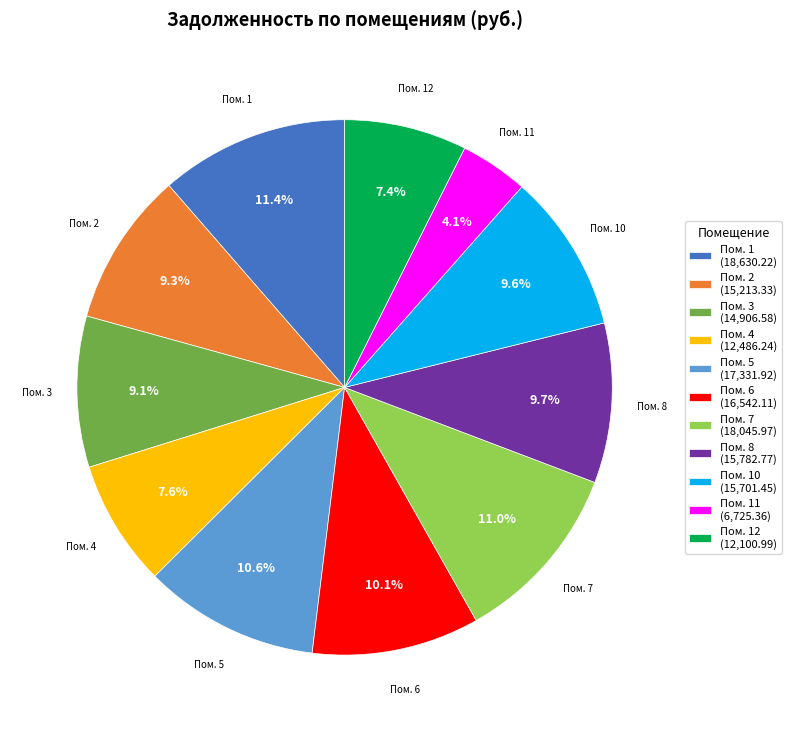

Which category has the smallest portion of the pie?

Пом. 11 (6,725.36)